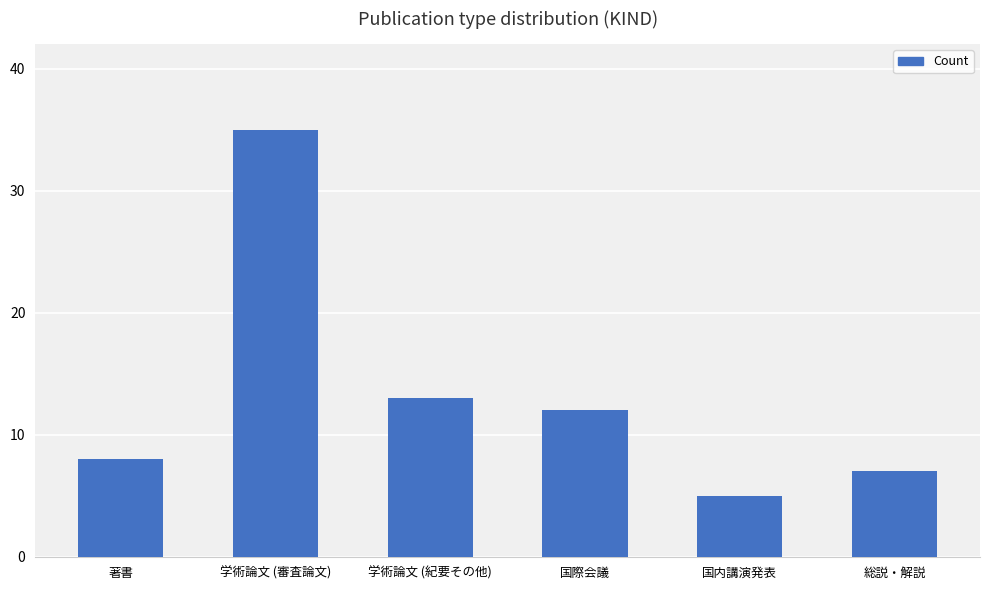

Reading left to right, list all the values displayed in this chart.

8	35	13	12	5	7